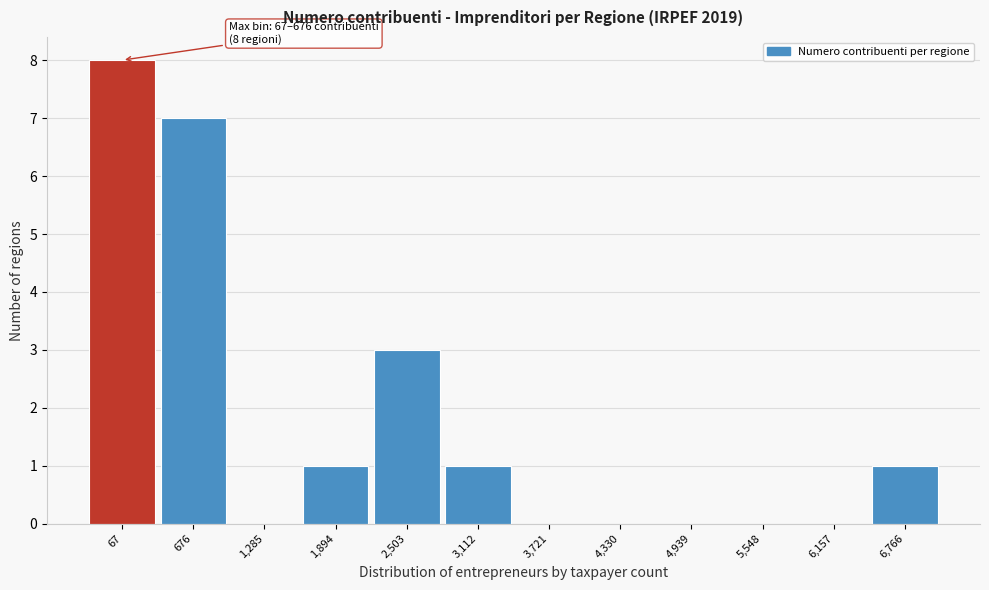

Reading left to right, extract all data points from this chart.

67=8	676=7	1,285=0	1,894=1	2,503=3	3,112=1	3,721=0	4,330=0	4,939=0	5,548=0	6,157=0	6,766=1